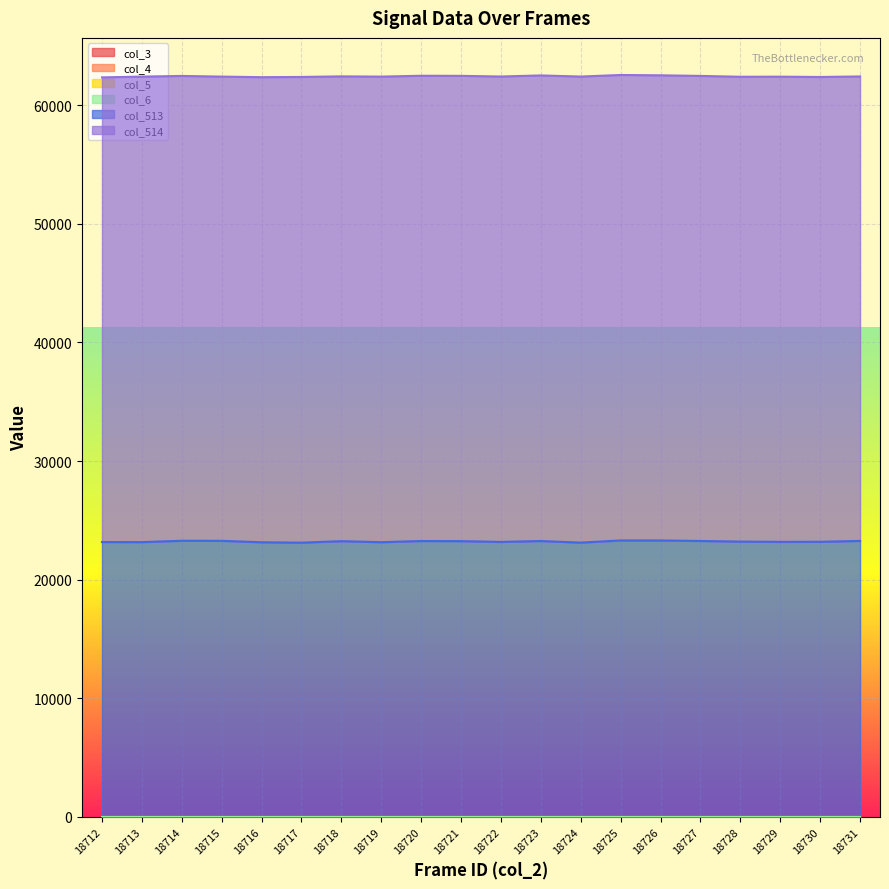

Reading left to right, list all the values displayed in this chart.

col_3: 0	0	0	0	0	0	0	0	0	0	0	0	0	0	0	0	0	0	0	0
col_4: 0	0	0	0	0	0	0	0	0	0	0	0	0	0	0	0	0	0	0	0
col_5: 0	0	0	0	0	0	0	0	0	0	0	0	0	0	0	0	0	0	0	0
col_6: 0	0	0	0	0	0	0	0	0	0	0	0	0	0	0	0	0	0	0	0
col_513: 23170	23162	23277	23271	23150	23116	23242	23157	23255	23245	23180	23255	23121	23303	23303	23259	23207	23185	23190	23262
col_514: 39182	39255	39196	39146	39219	39272	39195	39260	39233	39235	39245	39260	39300	39251	39223	39216	39196	39227	39195	39169